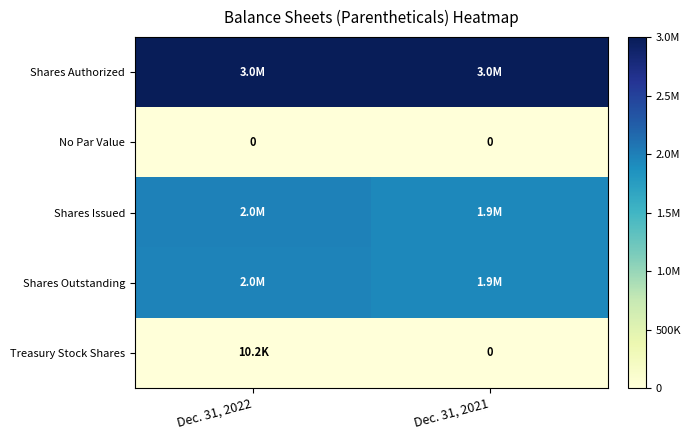

What is the sum of all Shares Issued values?

3931196